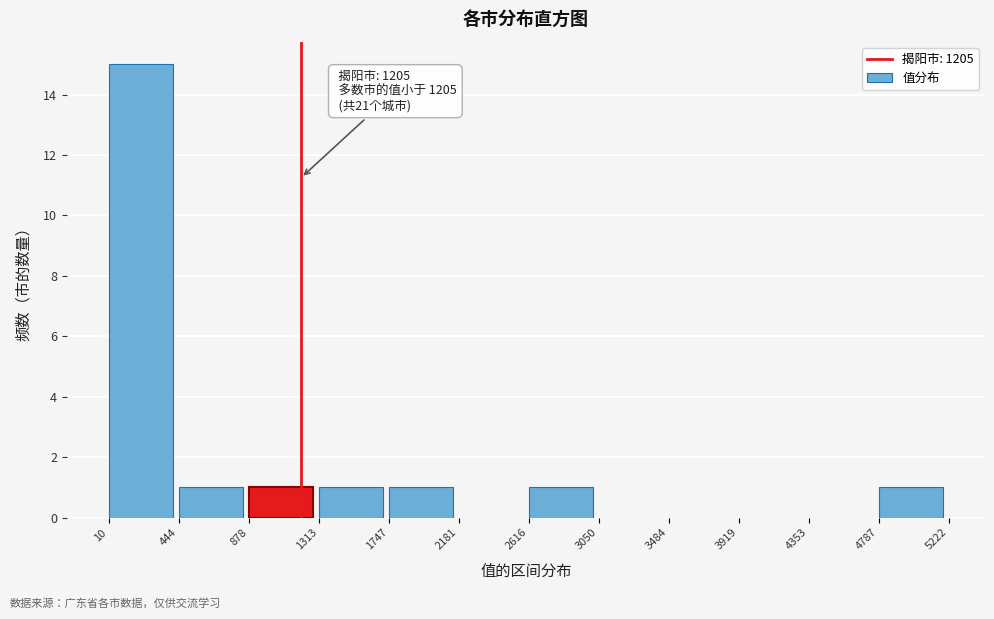

Over which range of the x-axis is the bar tallest?

10 to 444